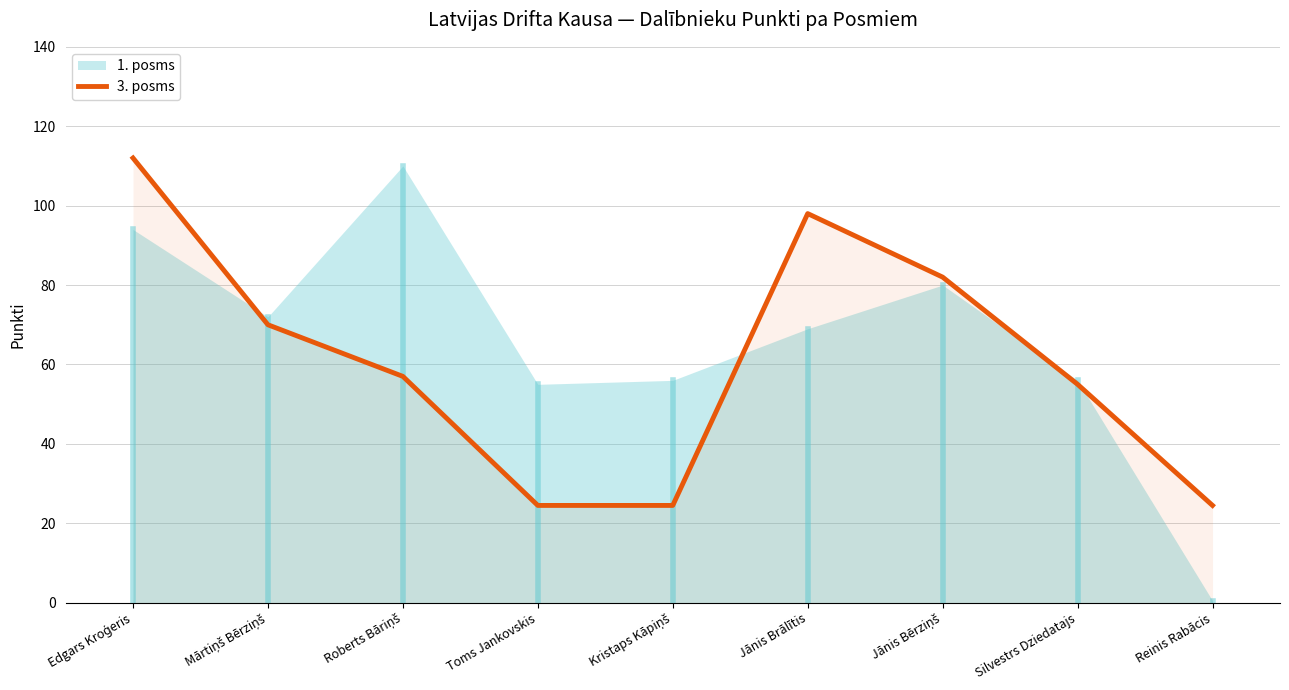

Which has a higher value, Edgars Kroģeris or Kristaps Kāpiņš?

Edgars Kroģeris